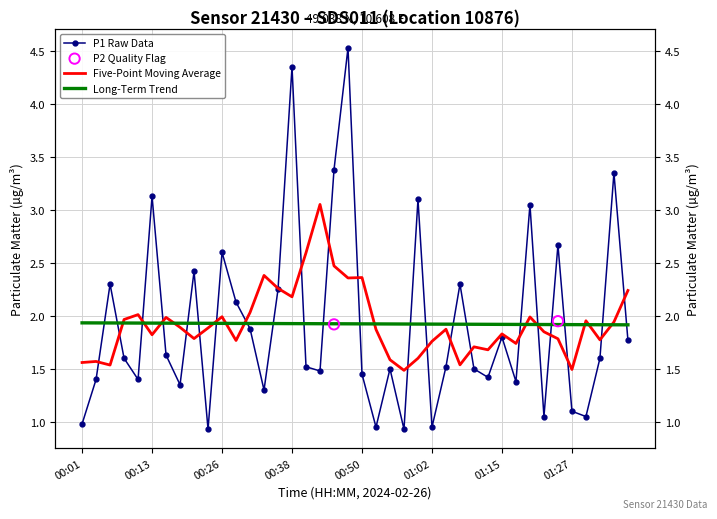

Approximately how many times larger is the value at 01:15 compared to 10?

0.6